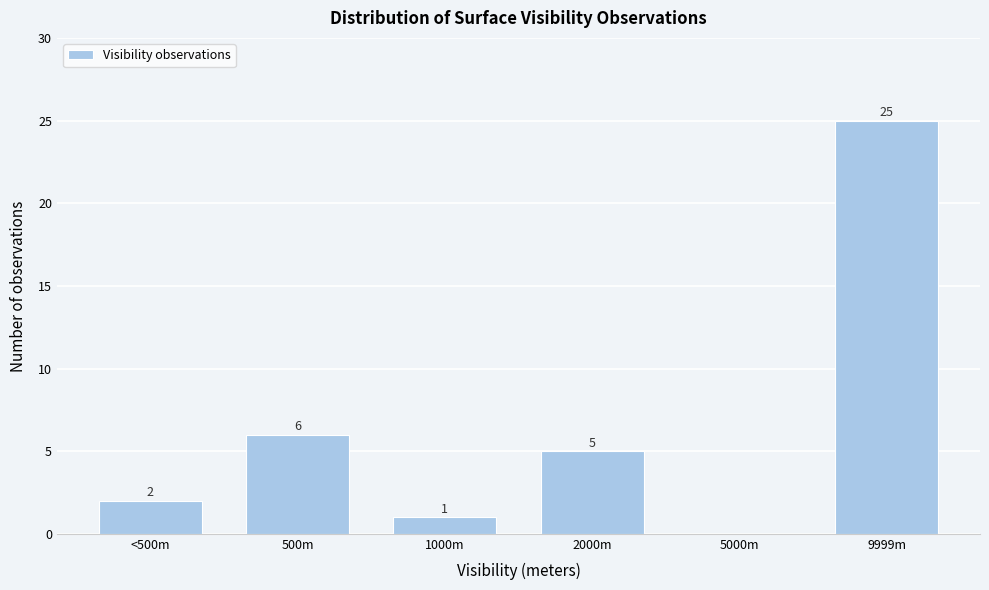

Reading left to right, extract all data points from this chart.

<500m=2	500m=6	1000m=1	2000m=5	5000m=0	9999m=25